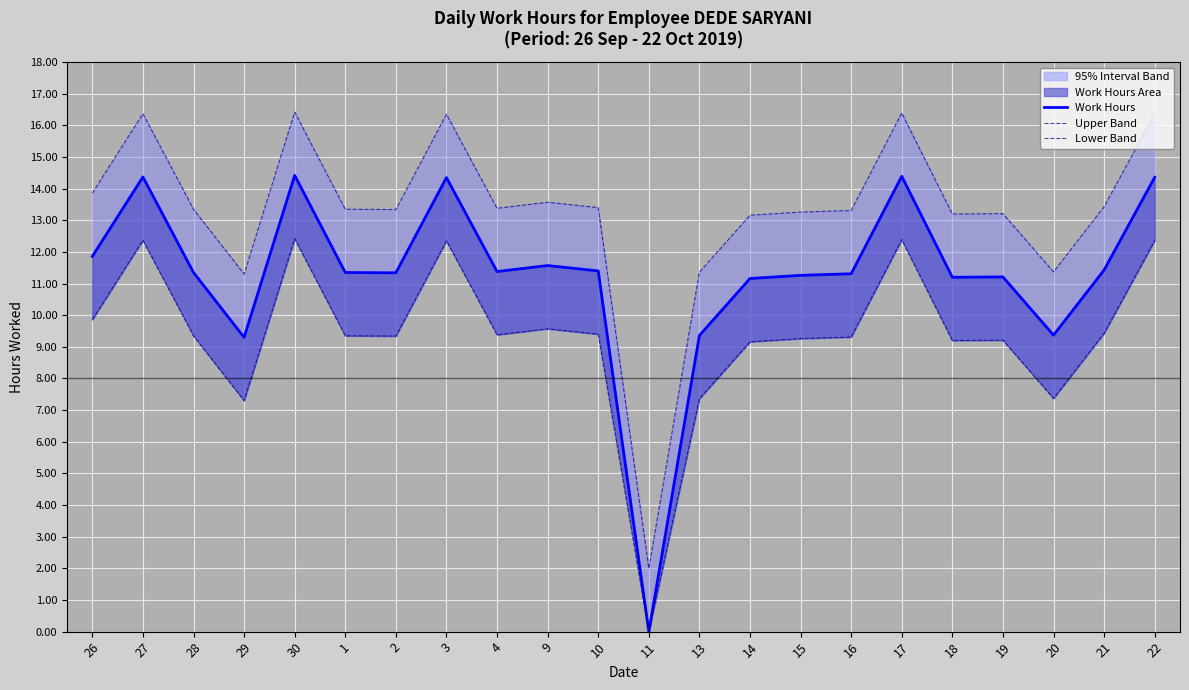

In Work Hours, how many points are higher than both neighbors (excluding endpoints)?

6